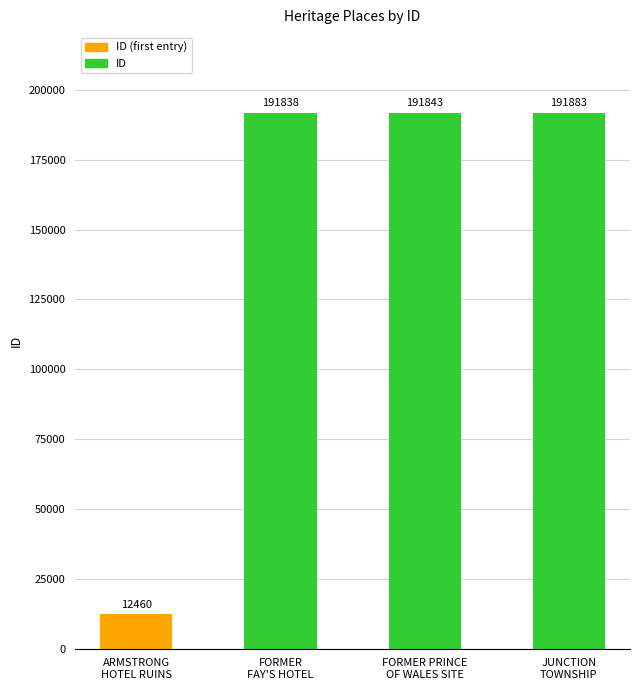

What is the change in value from ARMSTRONG
HOTEL RUINS to FORMER
FAY'S HOTEL?

+179378